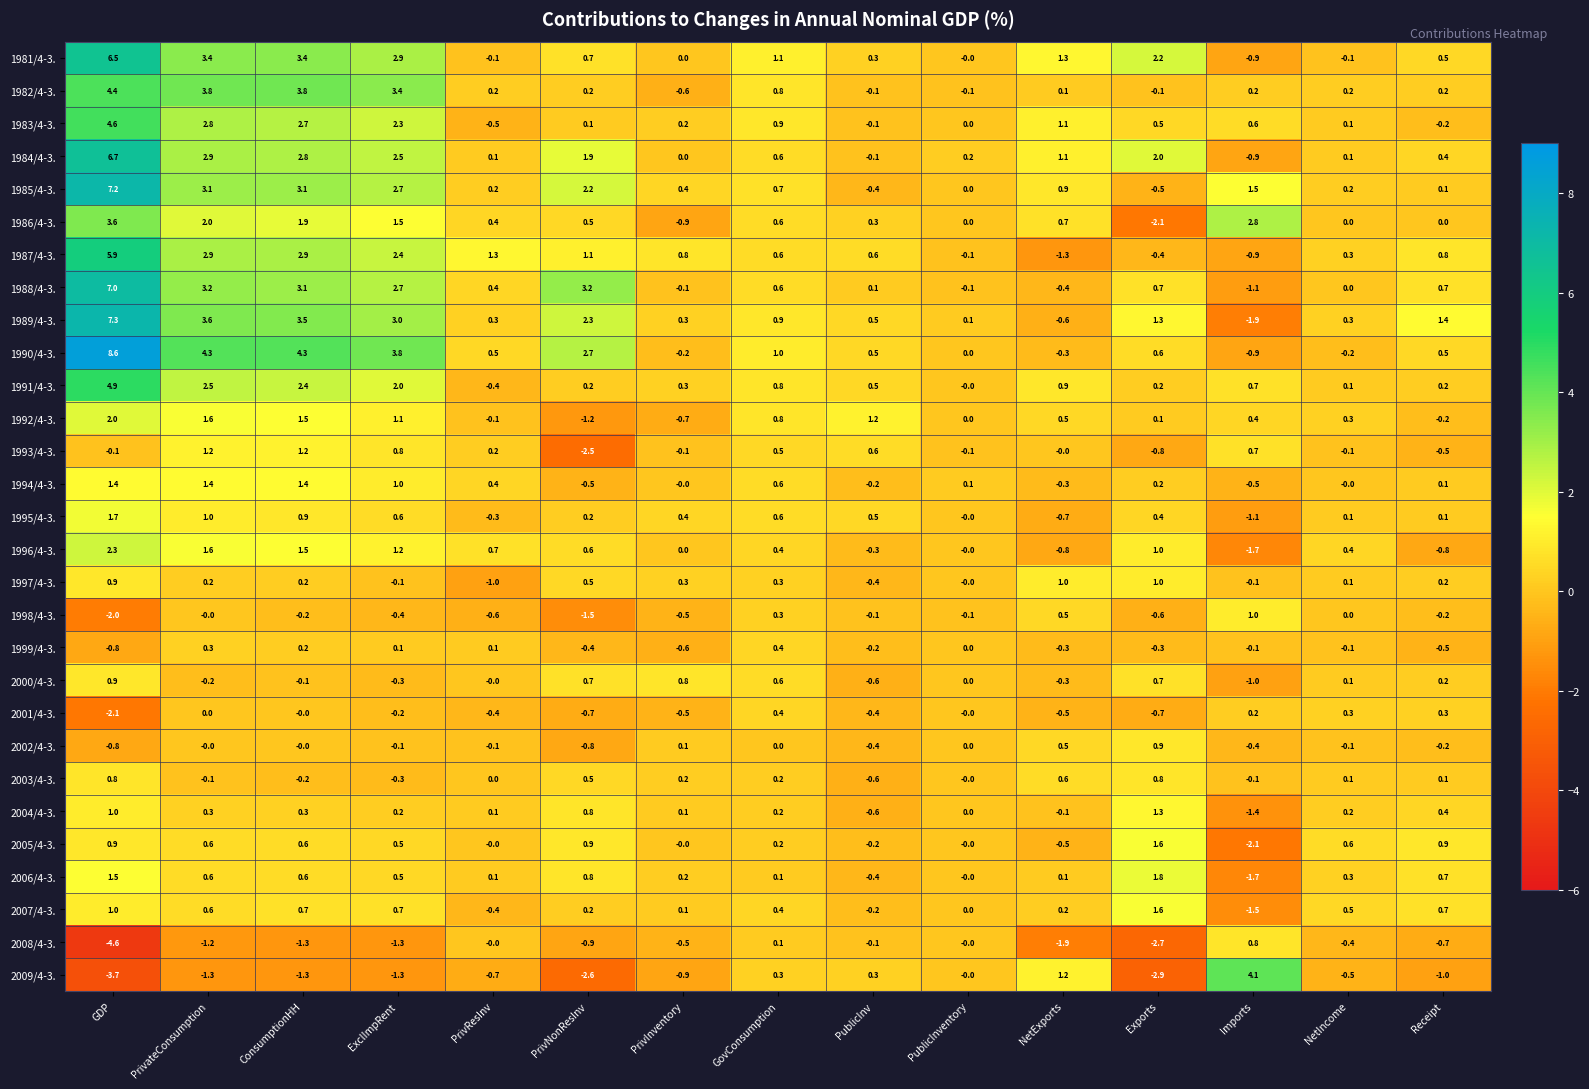

What is the total value across all series at PrivResInv?

0.4